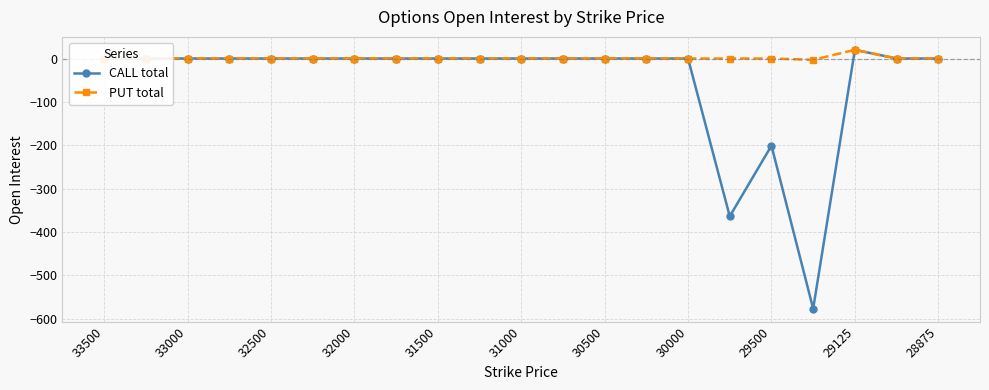

Rank the series by their average value, from lowest to highest.

CALL total, PUT total